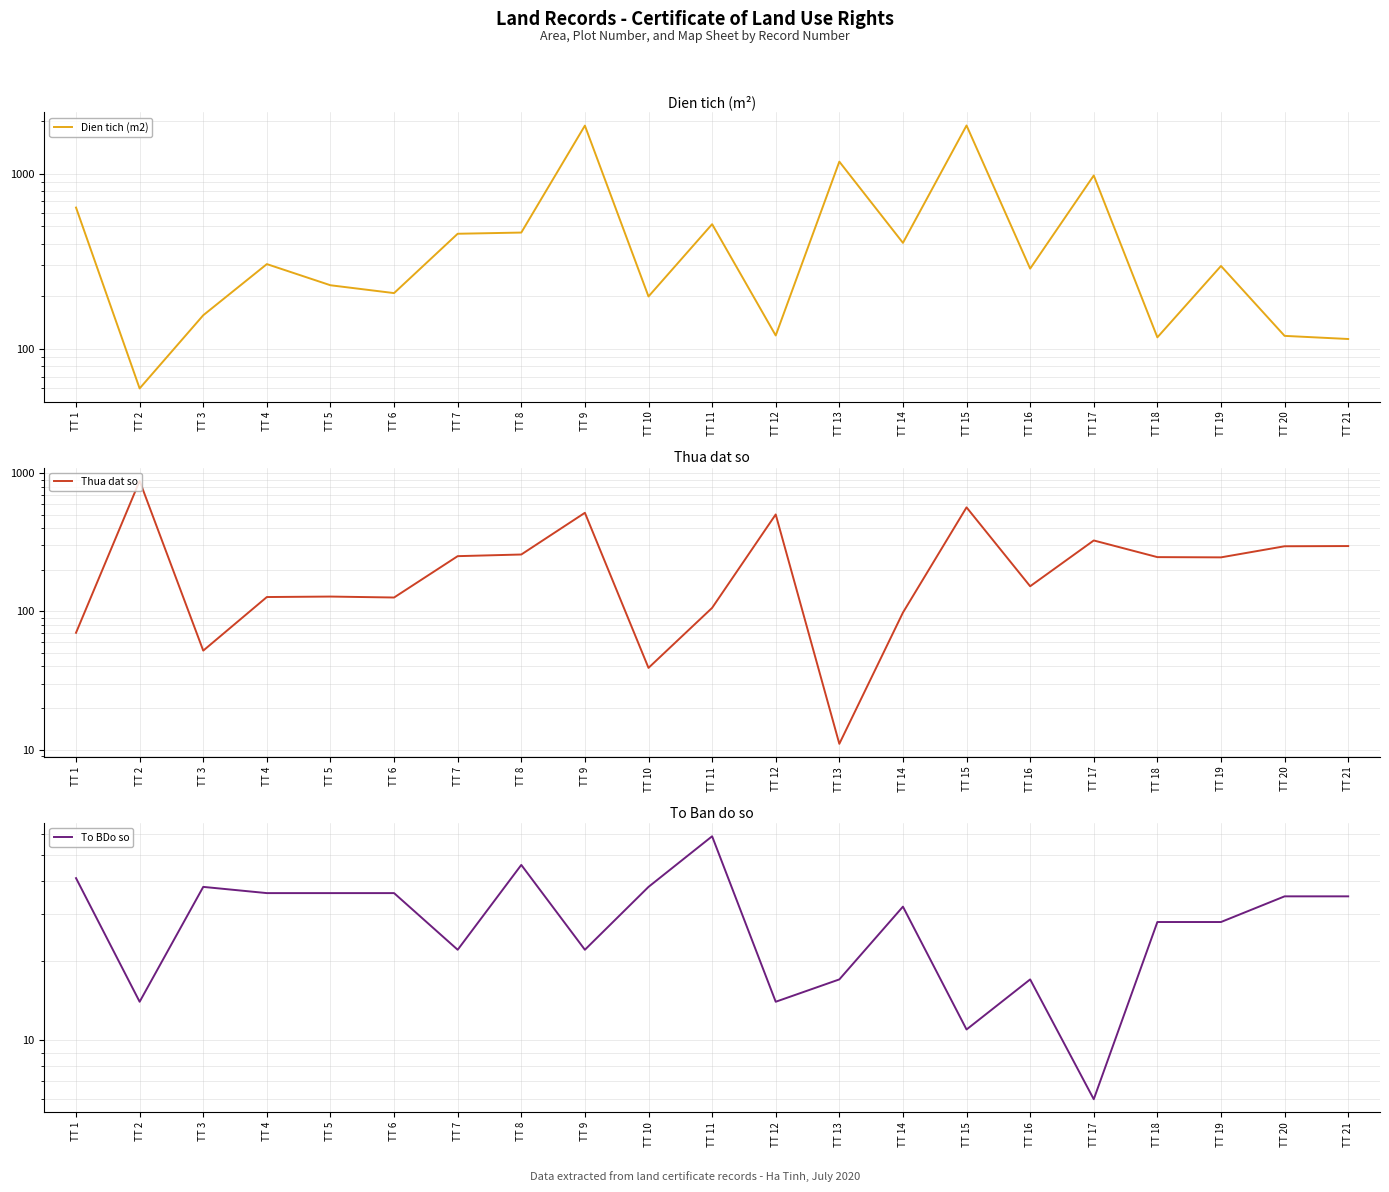

At which category is the sum across all series the highest?

TT 15